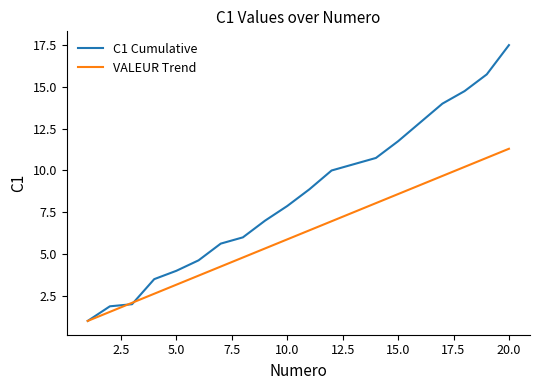

Which series has the largest total across all categories?

C1 Cumulative